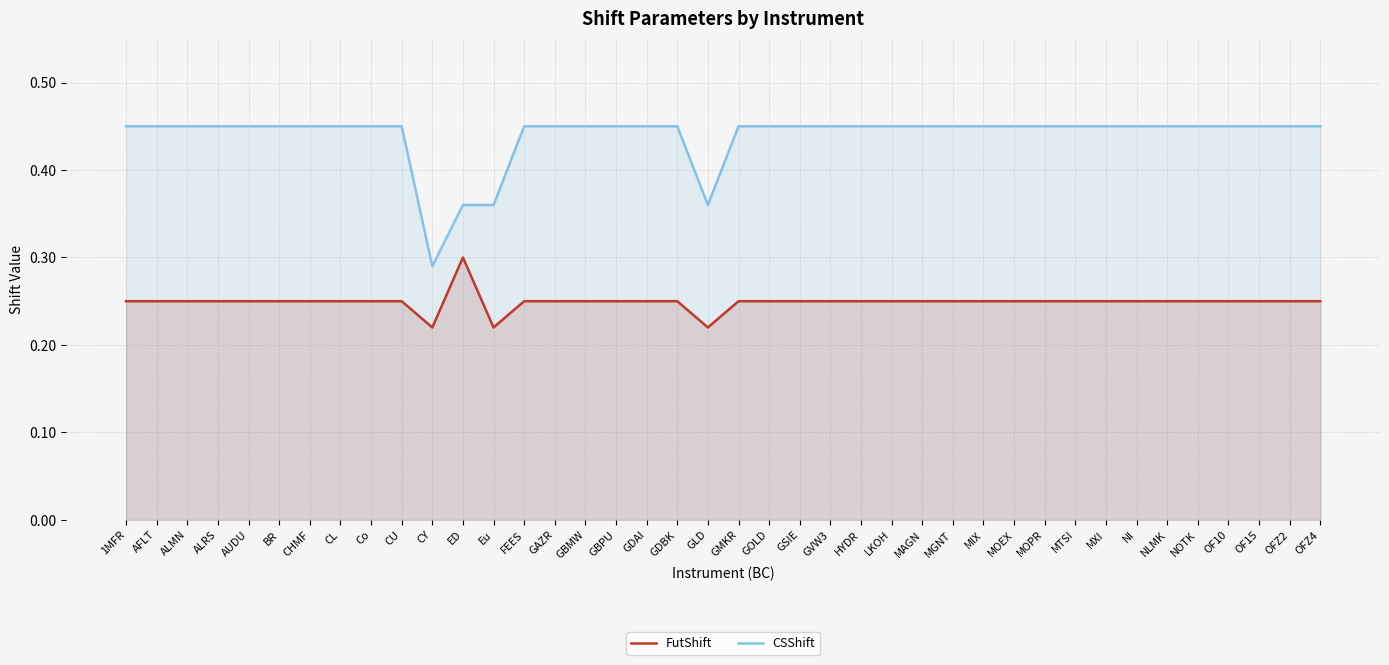

What position from the right is GAZR?

26